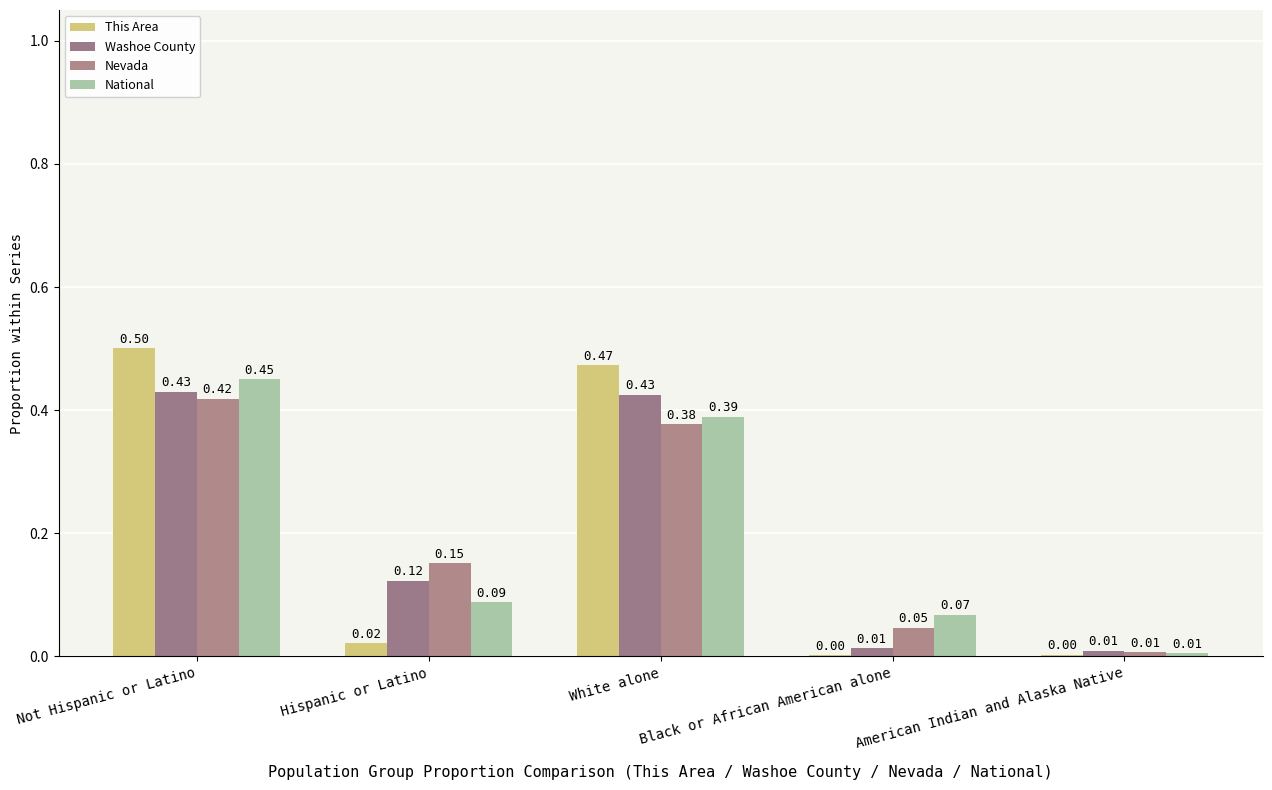

The value of National at Hispanic or Latino is 0.0. True or false?

False